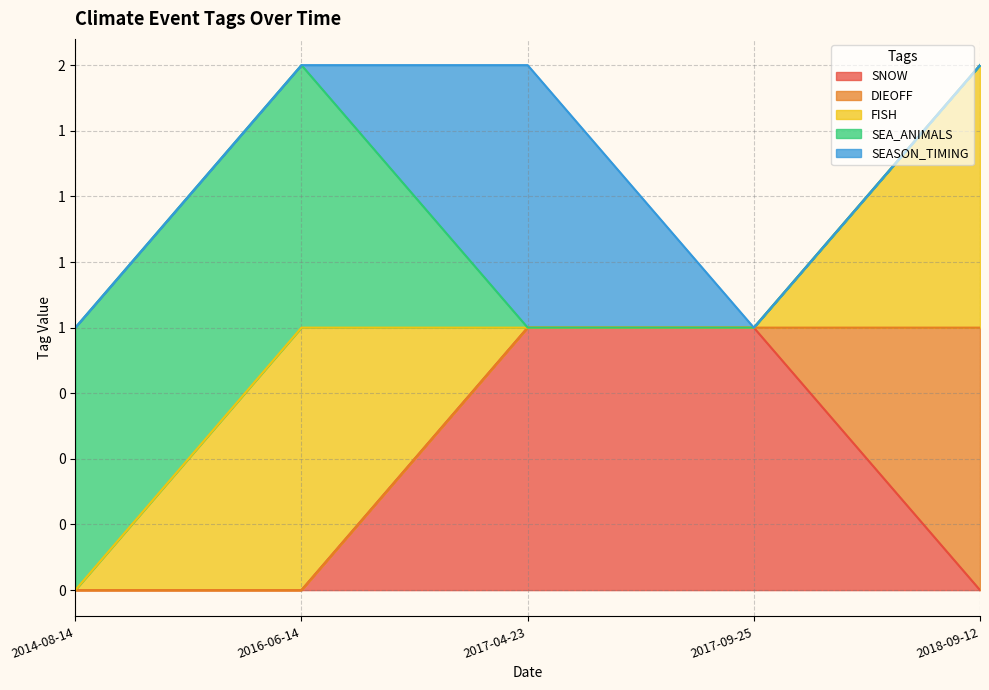

How many SNOW values are between 0 and 1?

5